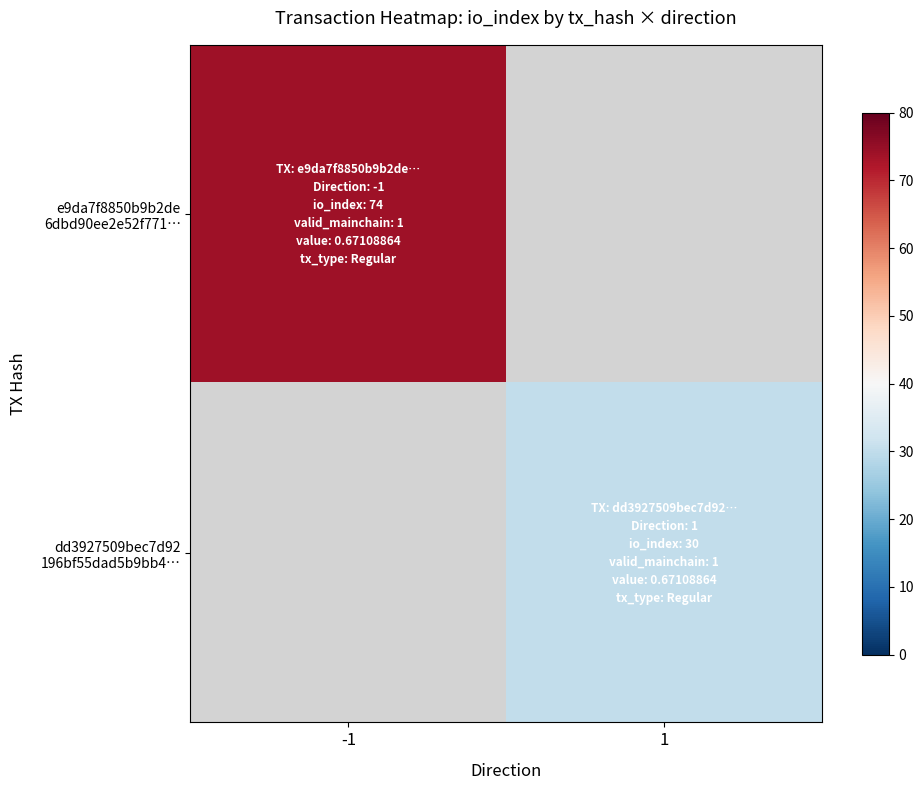

Which category has the highest value in the dd3927509bec7d92 196bf55dad5b9bb4… series?

-1